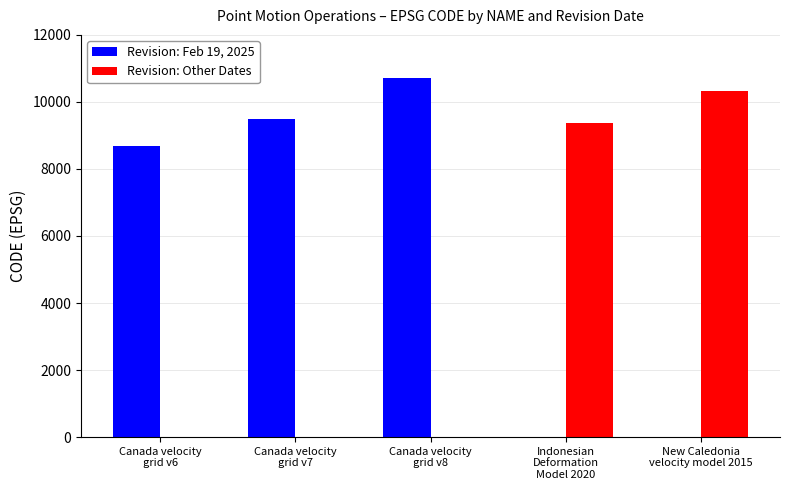

How many groups of bars are there?

5